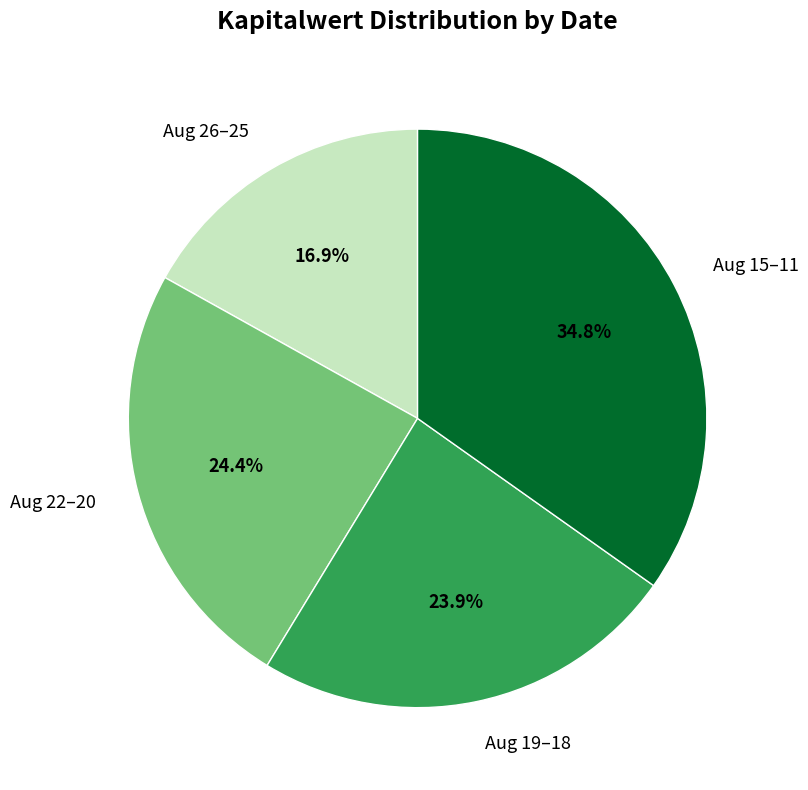

Is Aug 19–18 the majority of the pie?

No